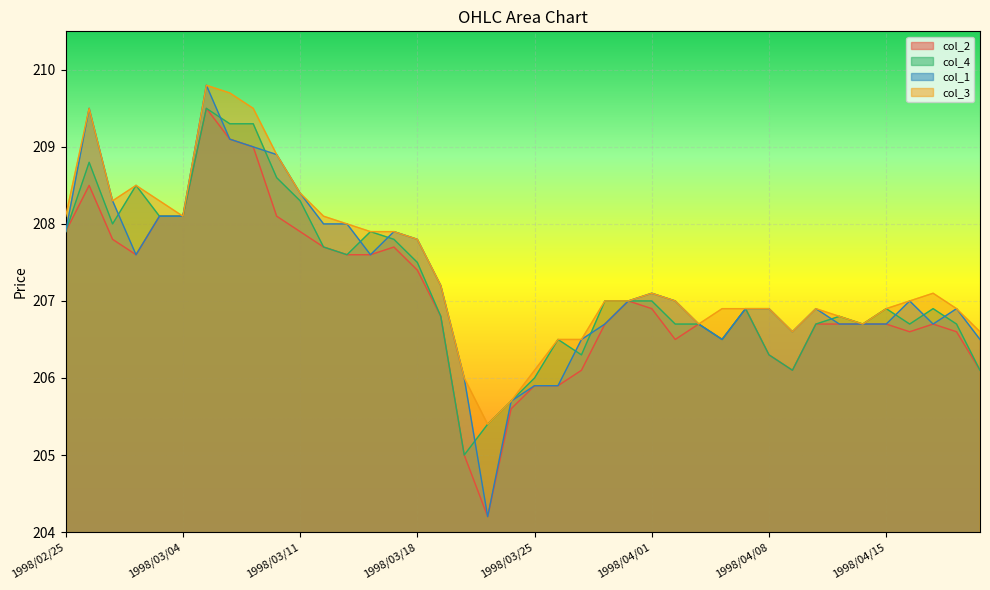

True or false: col_1 has a value of 206.9 at 1998/04/08.

True